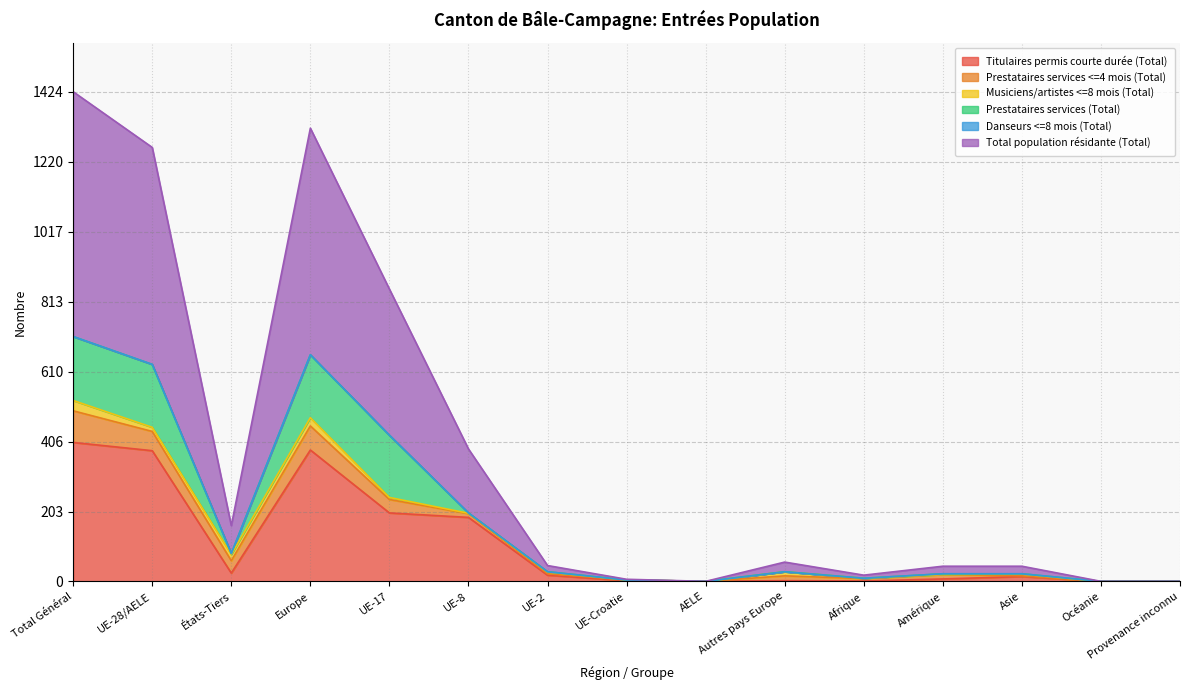

How many series are shown in this chart?

6